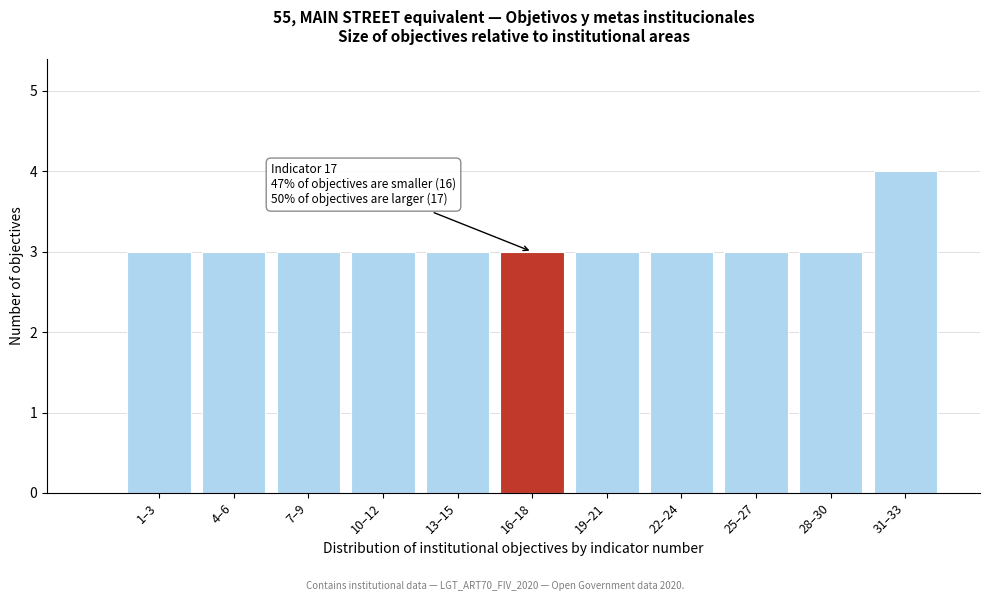

Reading left to right, what are all the values shown in this chart?

1–3=3	4–6=3	7–9=3	10–12=3	13–15=3	16–18=3	19–21=3	22–24=3	25–27=3	28–30=3	31–33=4